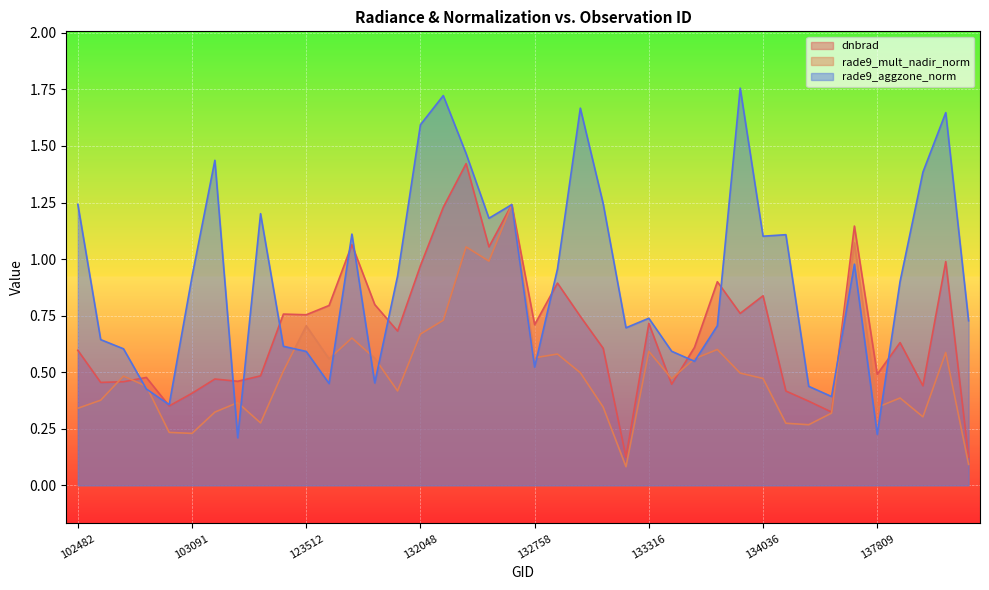

How many intersections are there between rade9_mult_nadir_norm and dnbrad?

4